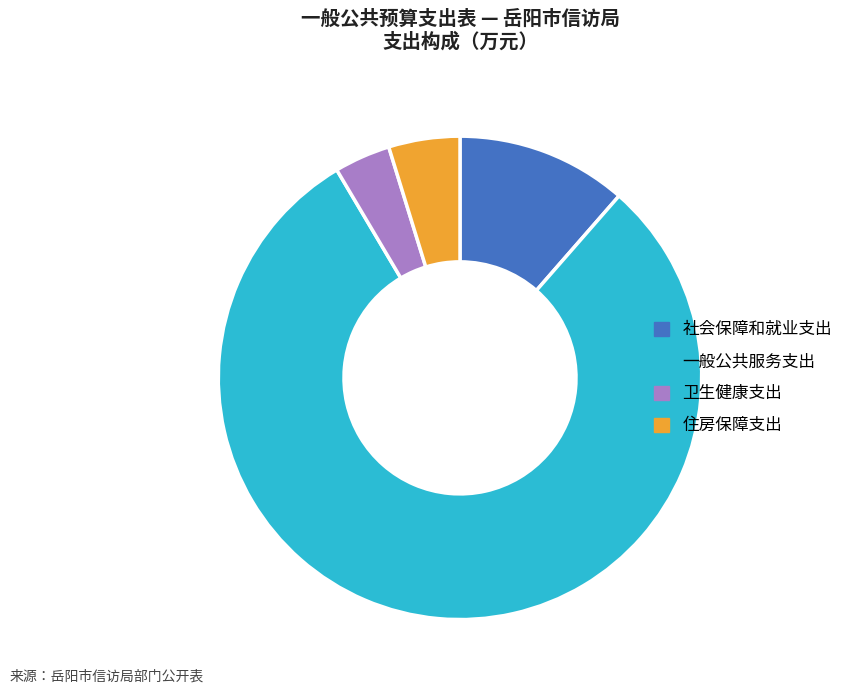

What is the majority slice?

一般公共服务支出